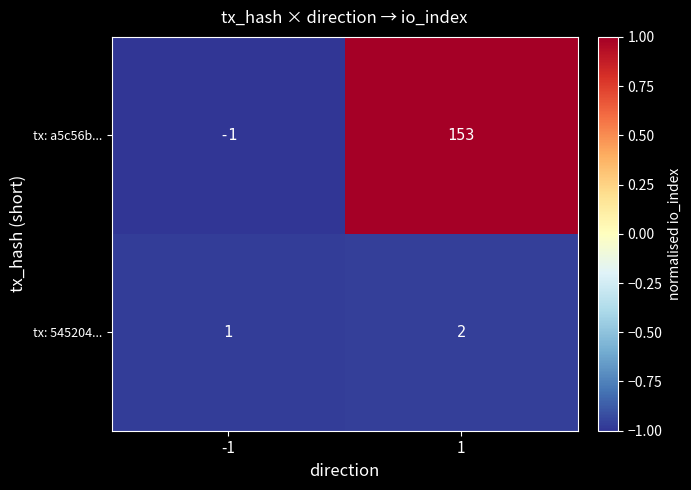

Rank the series by their maximum value, from lowest to highest.

tx: 545204..., tx: a5c56b...